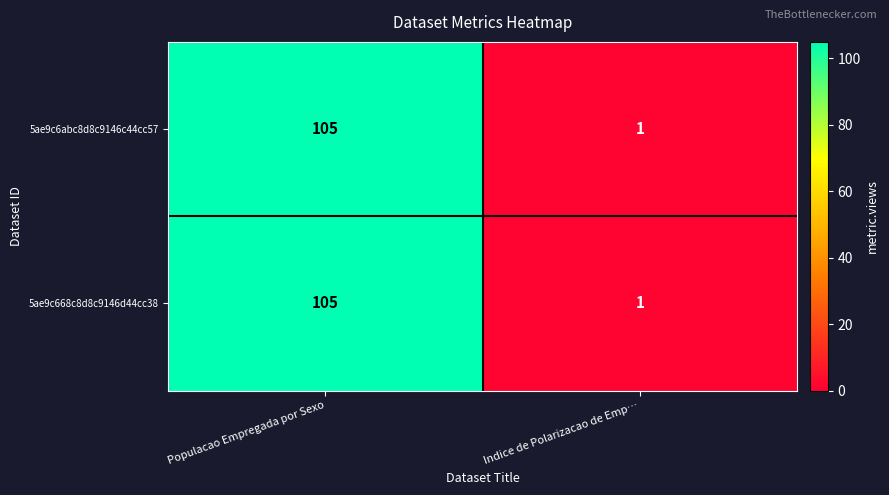

Which category has the lowest value across all series?

Indice de Polarizacao de Emp…